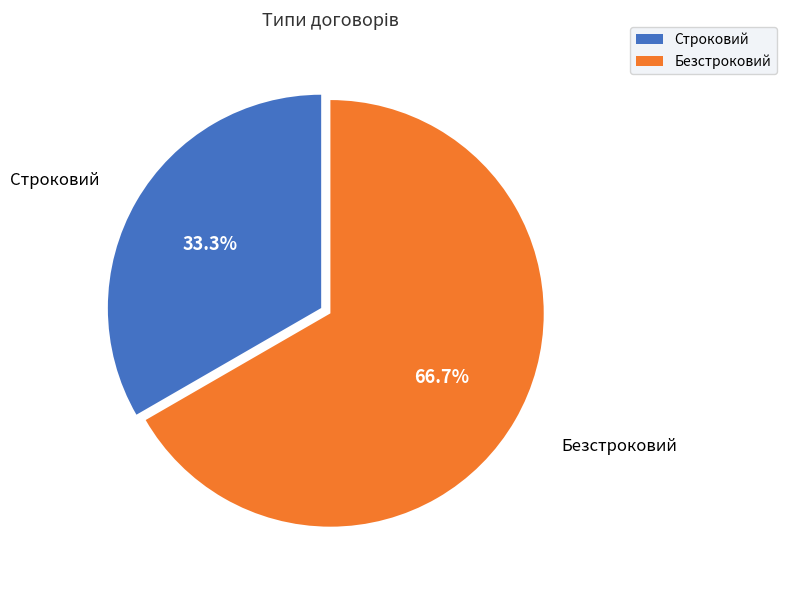

What is the largest slice in the pie chart?

Безстроковий